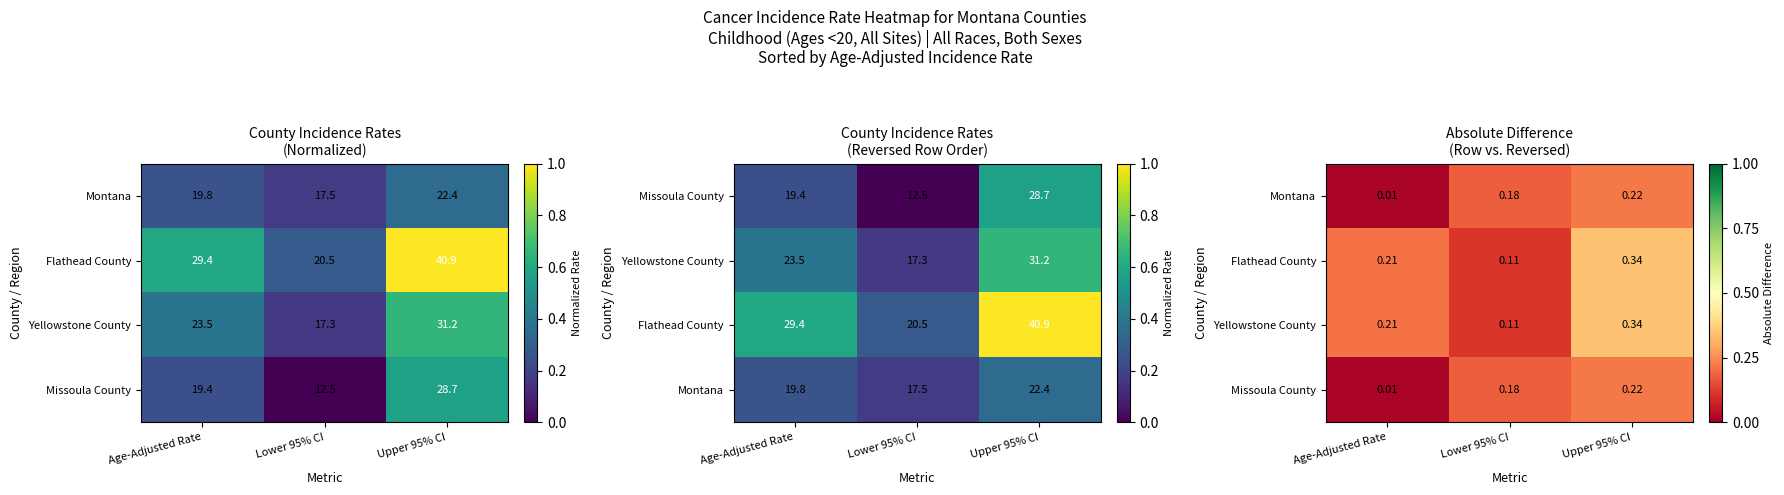

Which series has the largest total across all categories?

Flathead County